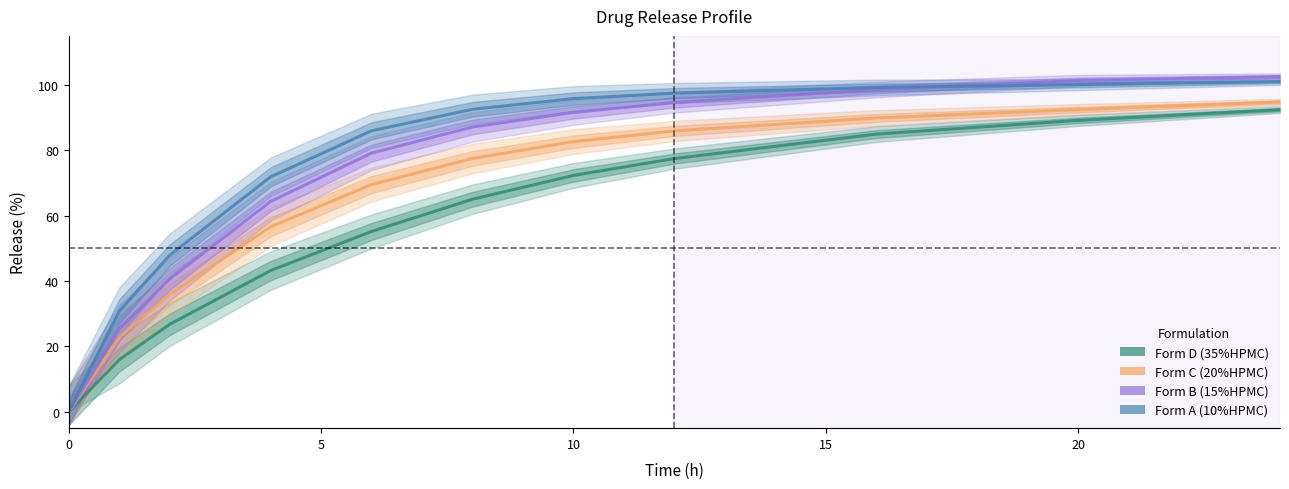

True or false: Form D (35%HPMC) and Form A (10%HPMC) intersect in this chart.

False